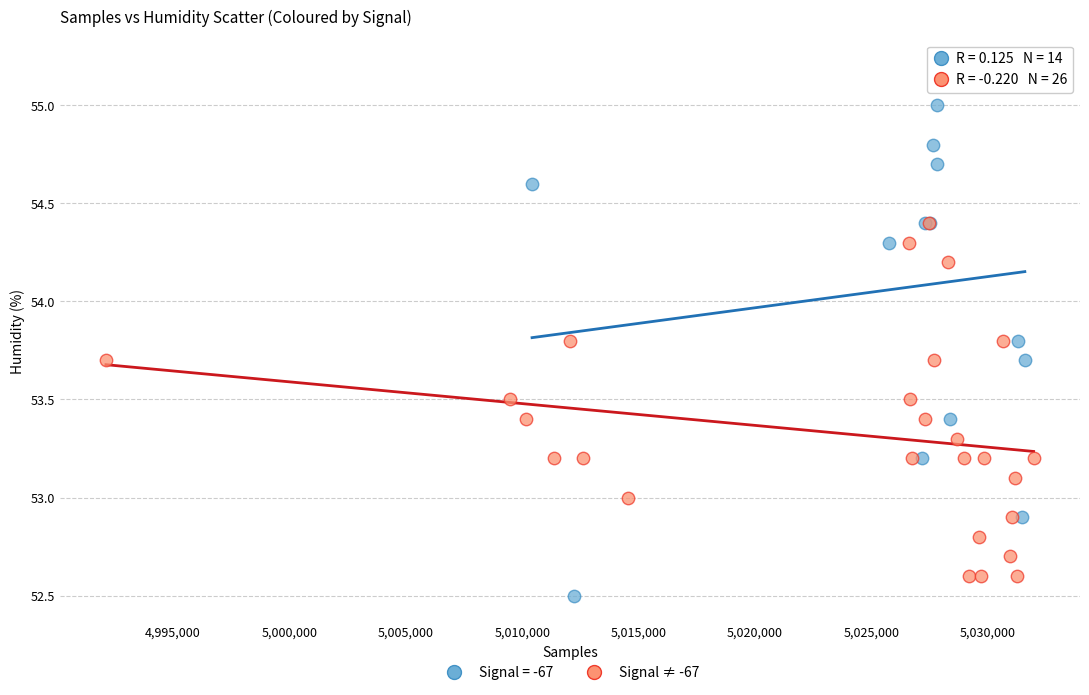

Which series has the largest Y range (max minus min)?

Signal = -67